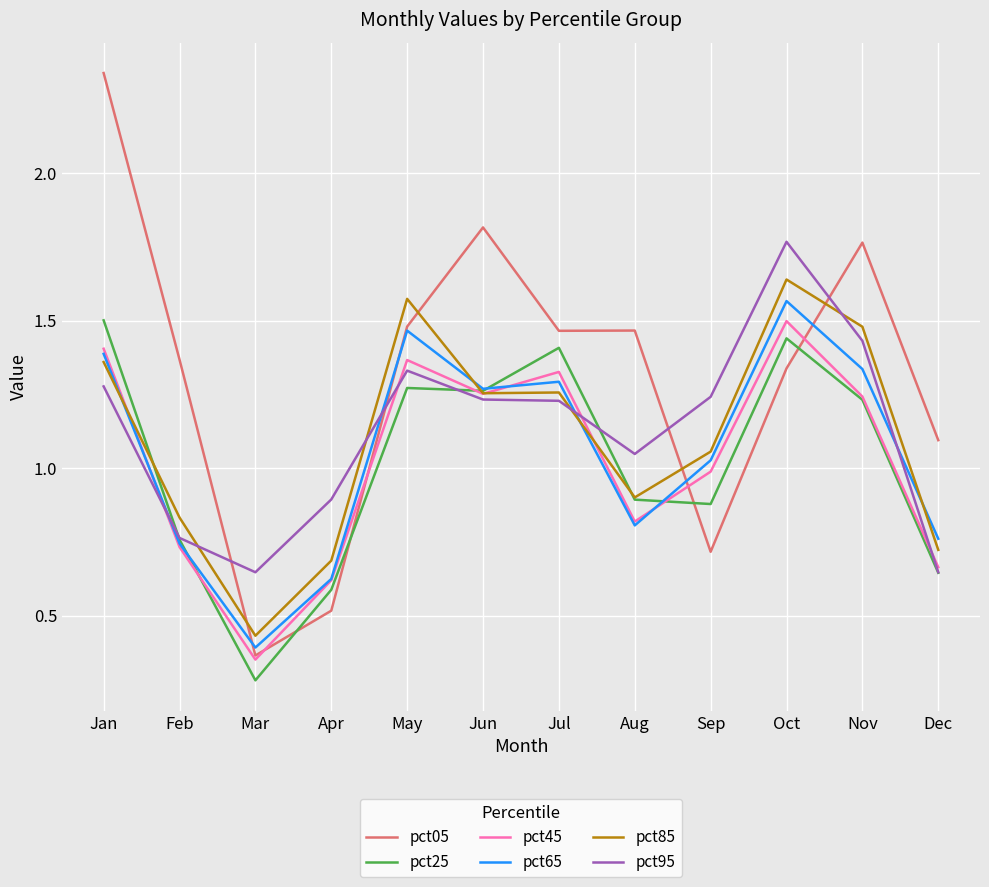

What is the sum of the pct65 values at Dec and May?

2.2